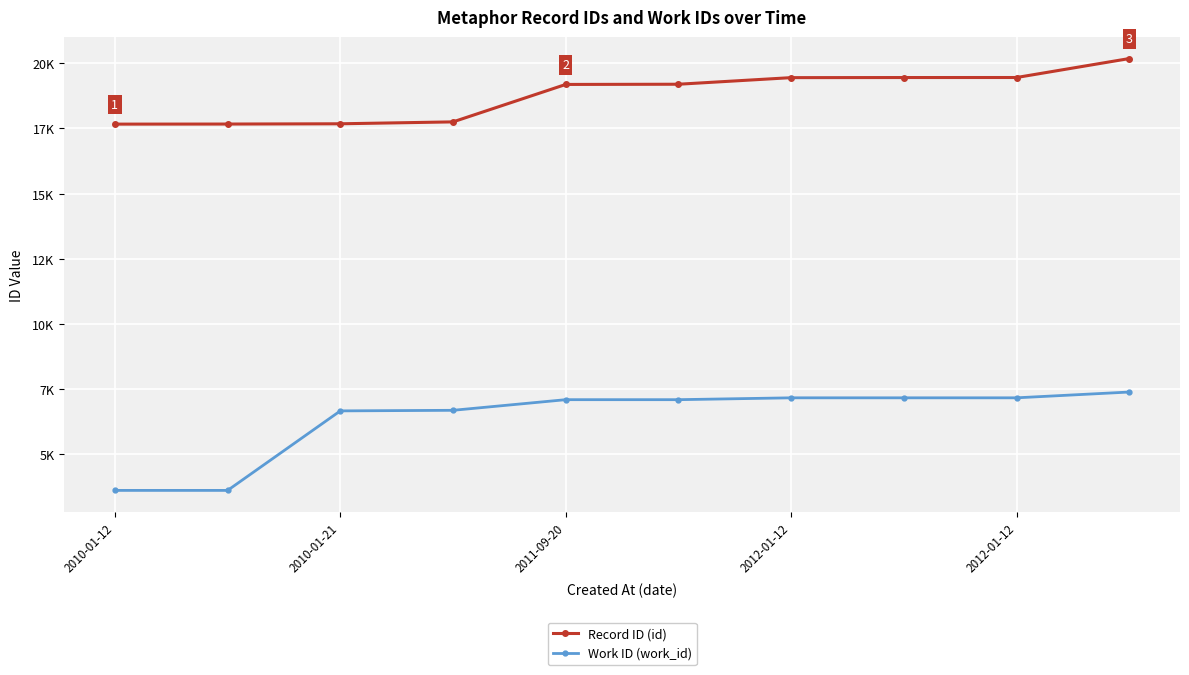

Reading left to right, list all the values displayed in this chart.

Record ID (id): 17666	17669	17679	17752	19188	19196	19449	19453	19454	20181
Work ID (work_id): 3617	3617	6667	6689	7097	7097	7168	7168	7168	7390